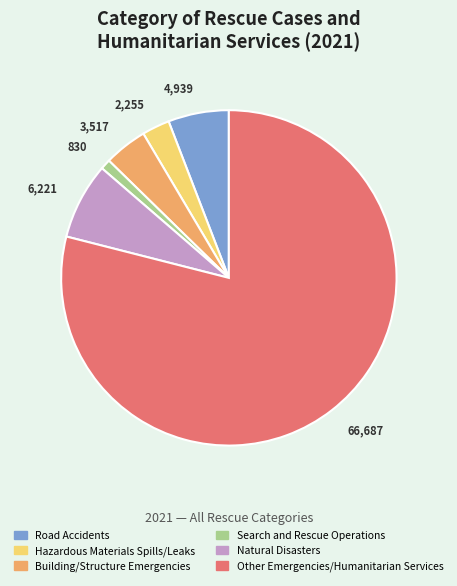

Approximately how many times larger is the value at Road Accidents compared to Other Emergencies/Humanitarian Services?

0.1